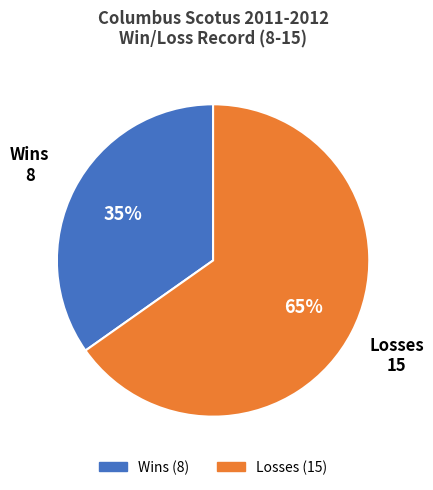

To the nearest percent, what is the average slice percentage?

50%